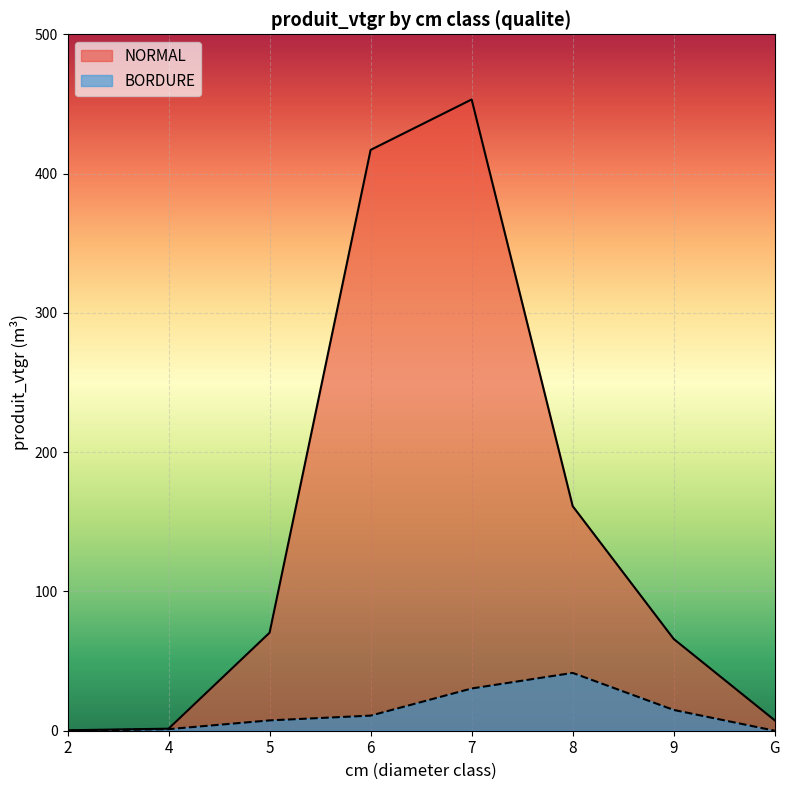

At how many categories does at least one series exceed 118?

3